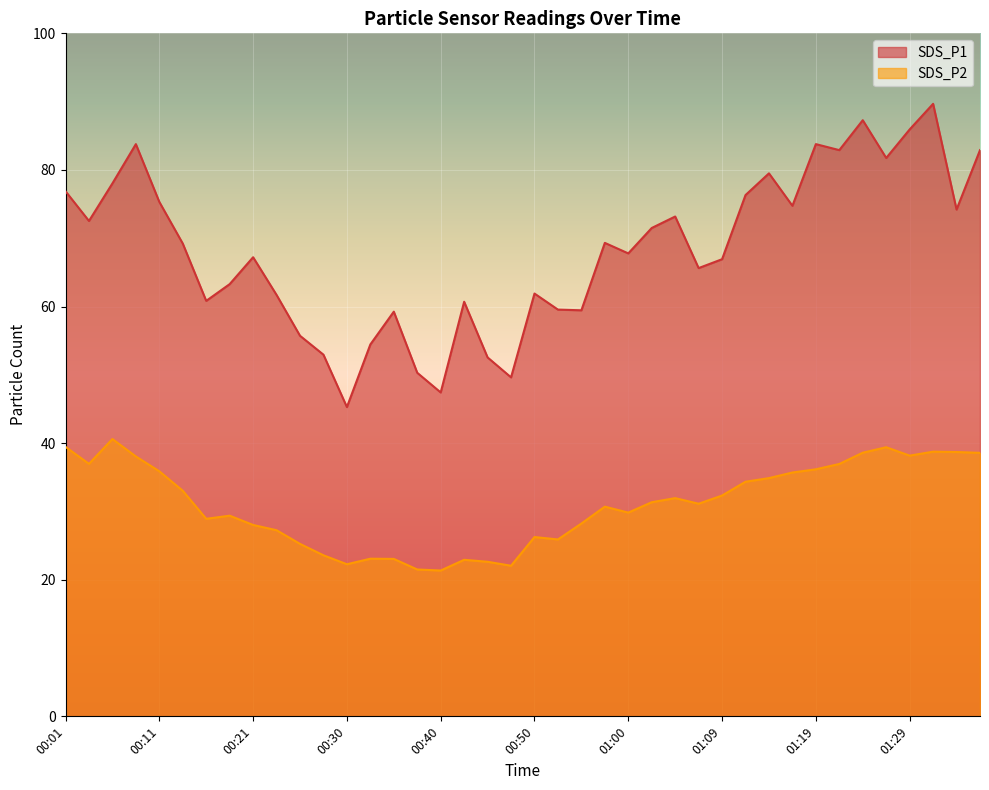

At which label does SDS_P1 first exceed 69?

00:01